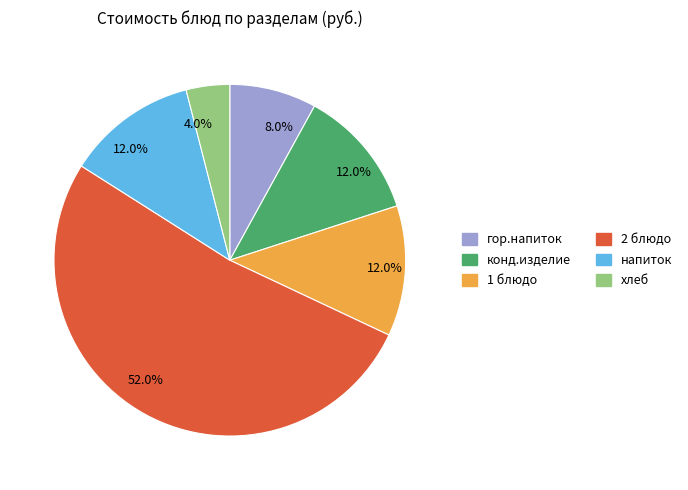

To the nearest percent, what is the average slice percentage?

17%